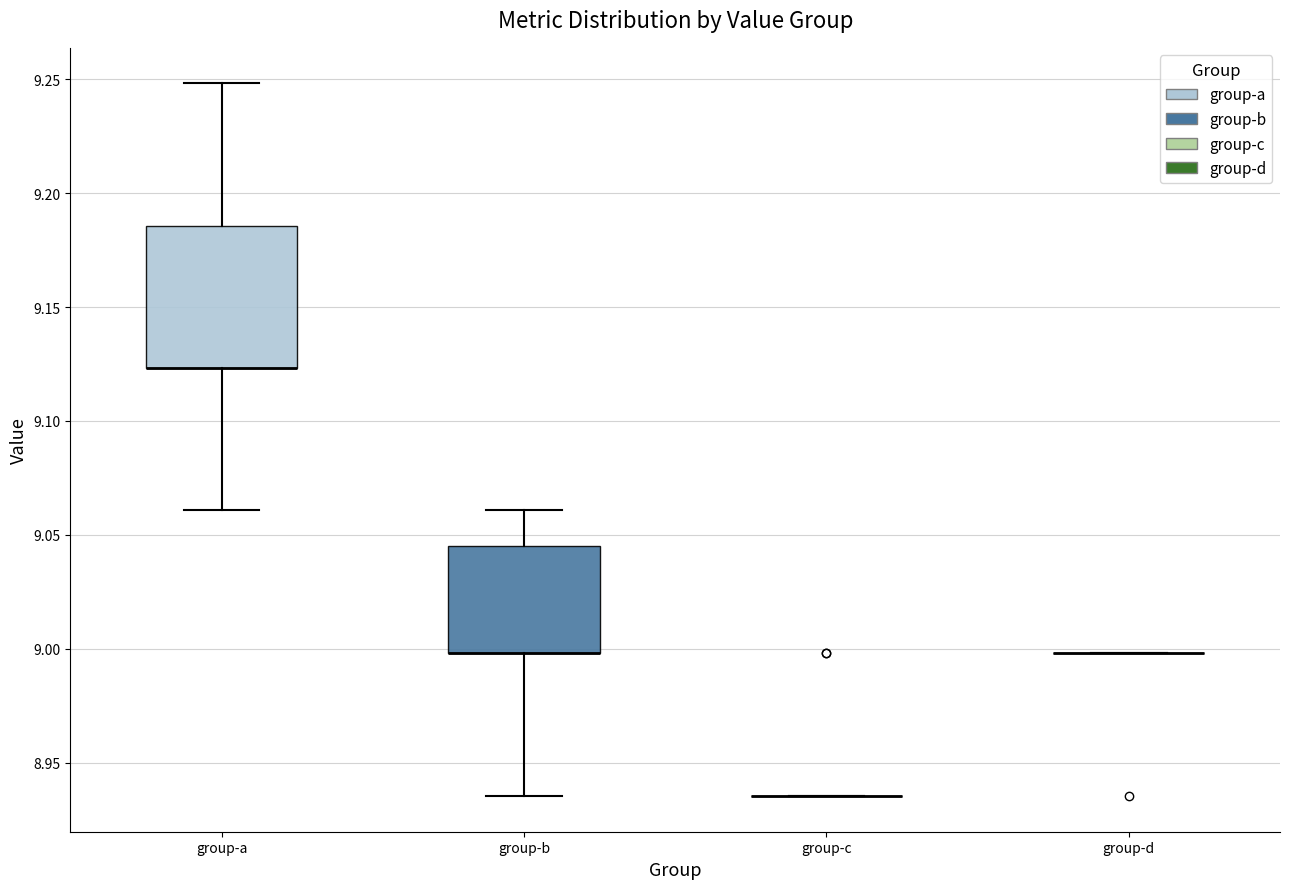

Where does the lower whisker of the box for group-b end on the y-axis? The values are not printed on the chart, so give them approximately, as read against the axis.

8.935